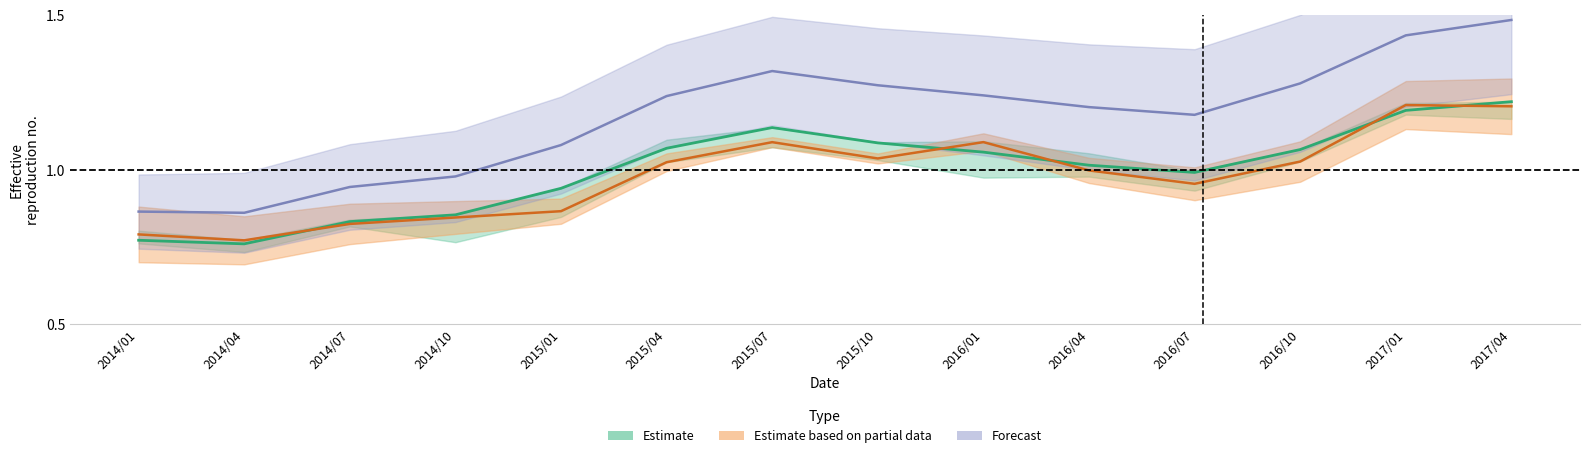

At which category does High reach its first local valley?

2014/04